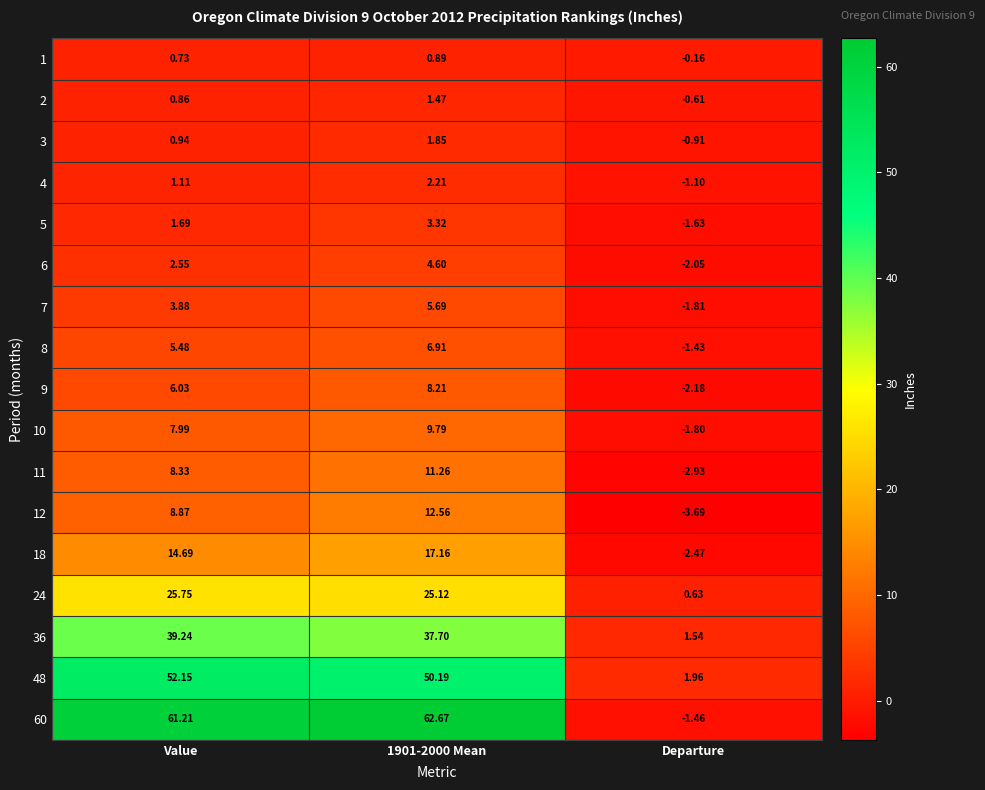

At how many categories does at least one series exceed 59?

2